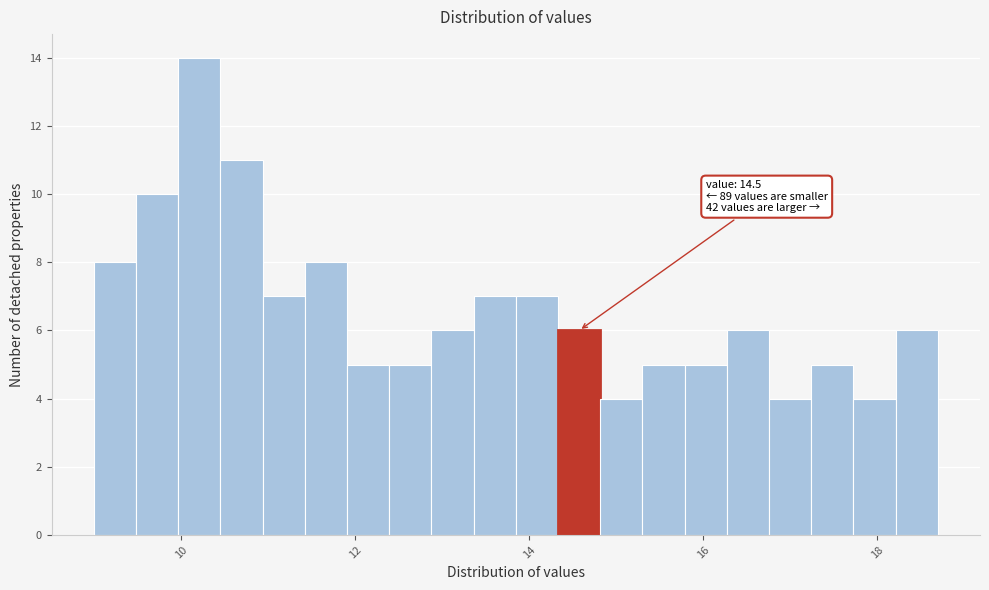

Around what value on the x-axis is the tallest bar? Give the approximate position of its centre, as read against the axis.

10.2